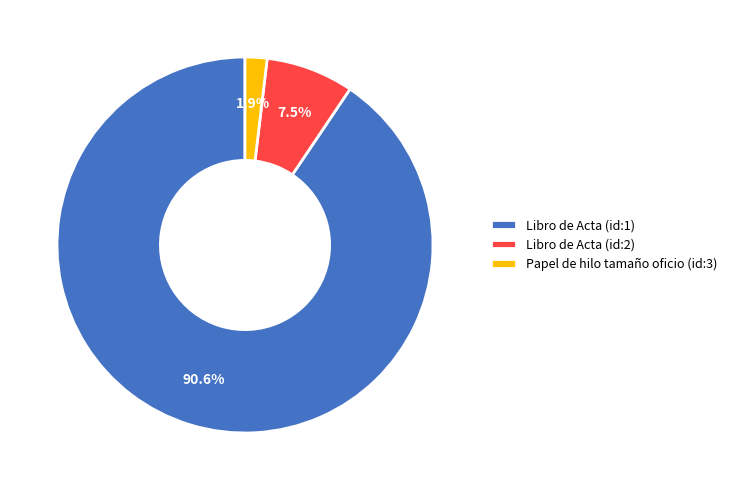

Which has a higher value, Libro de Acta (id:1) or Papel de hilo tamaño oficio (id:3)?

Libro de Acta (id:1)